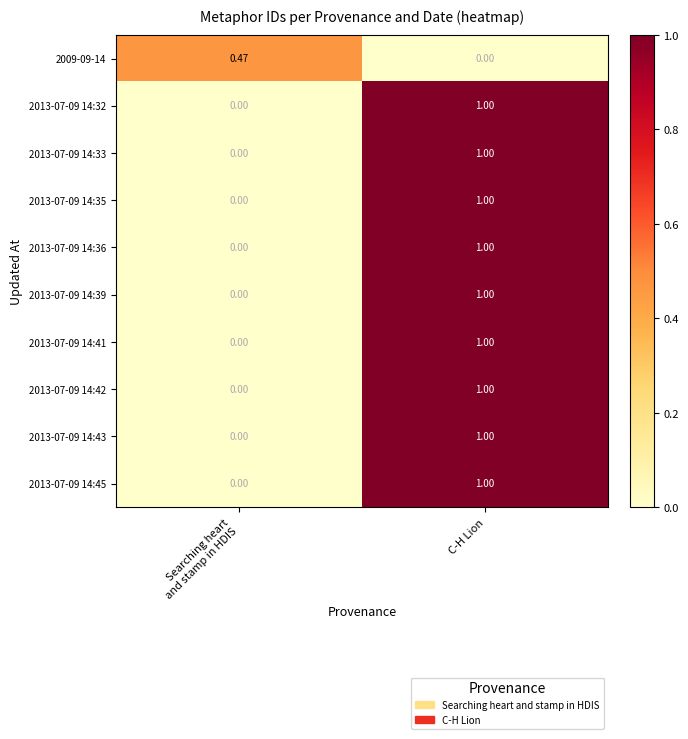

At which category is the sum across all series the highest?

C-H Lion